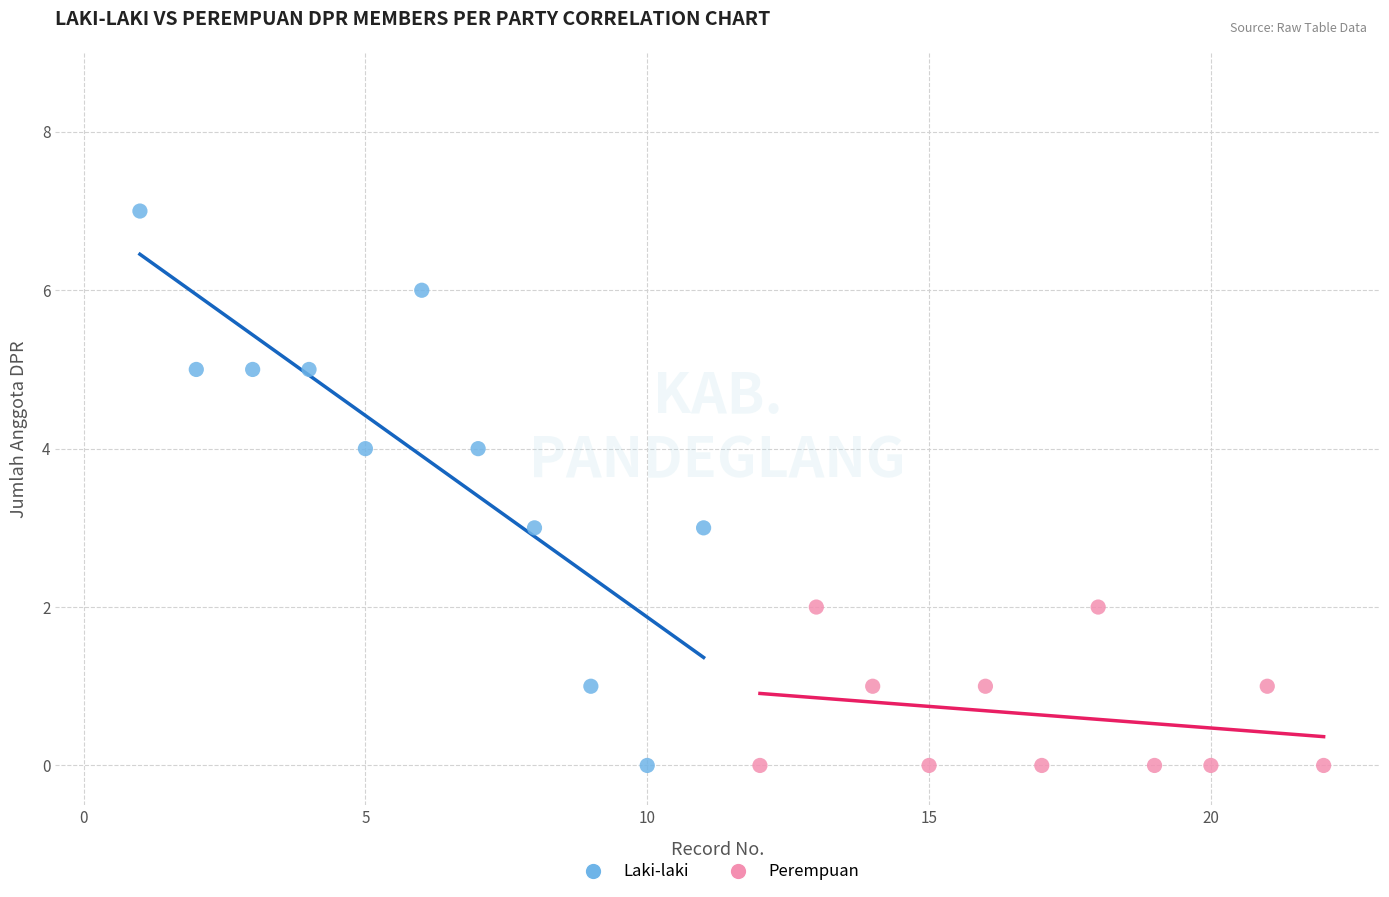

Which series has the widest spread of Y values?

Laki-laki